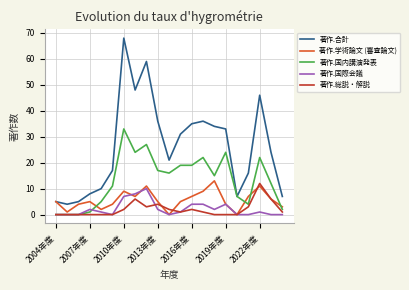

What is the greatest value displayed?

68